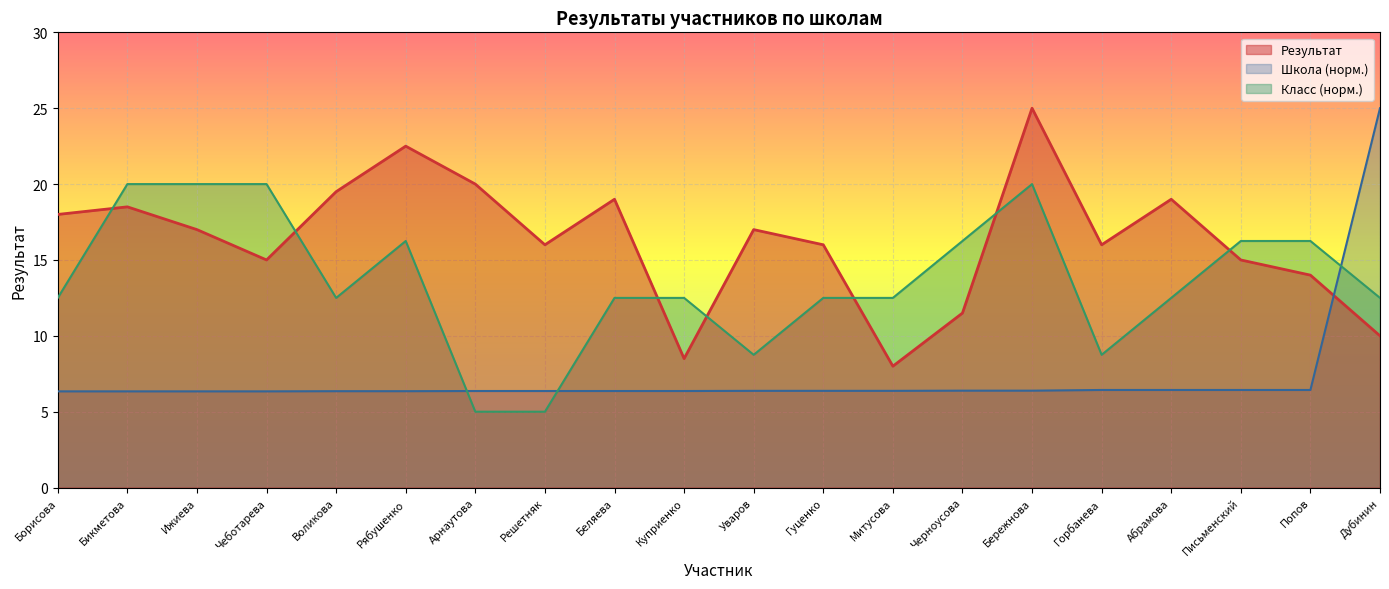

True or false: the data shows 19.5 at Воликова.

True